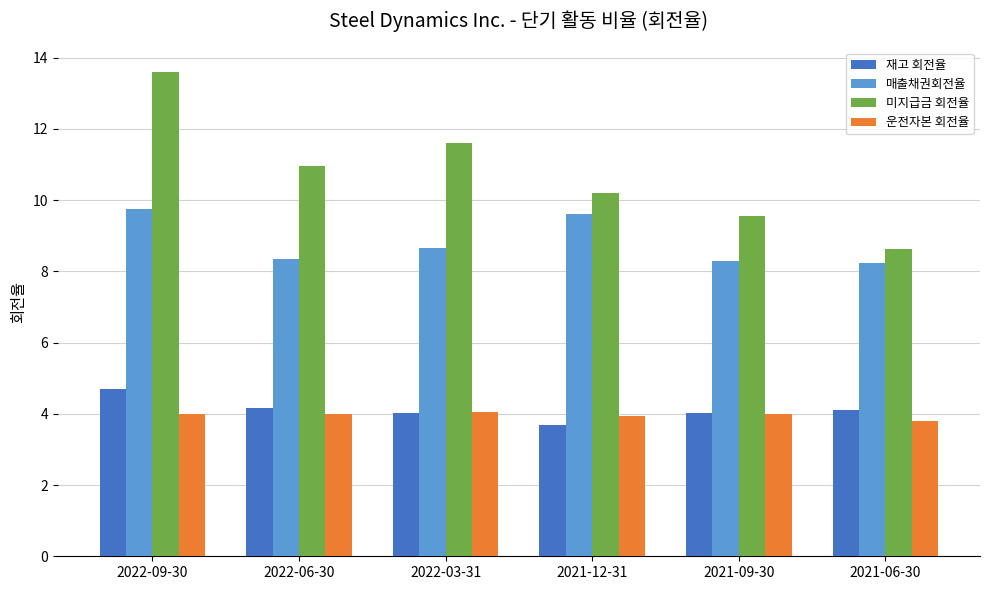

At how many categories does at least one series exceed 8?

6